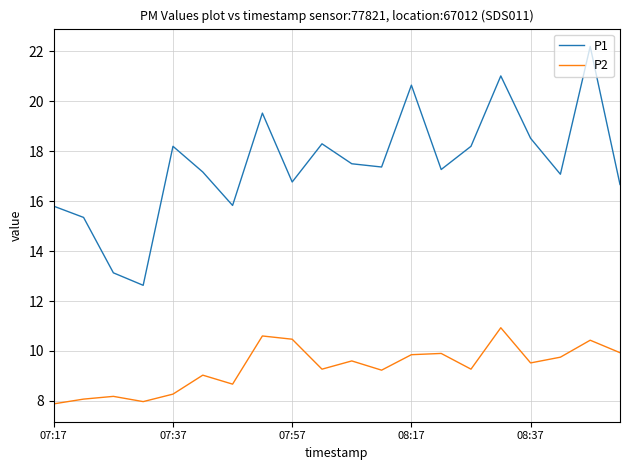

Which series has the largest total across all categories?

P1